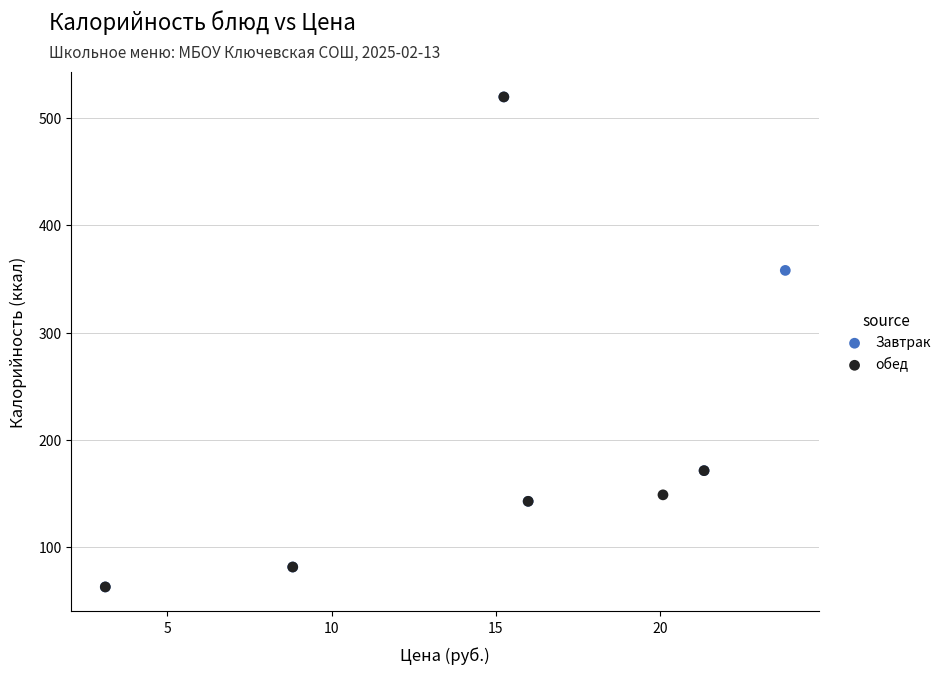

What are all the series names shown in the legend?

Завтрак, обед